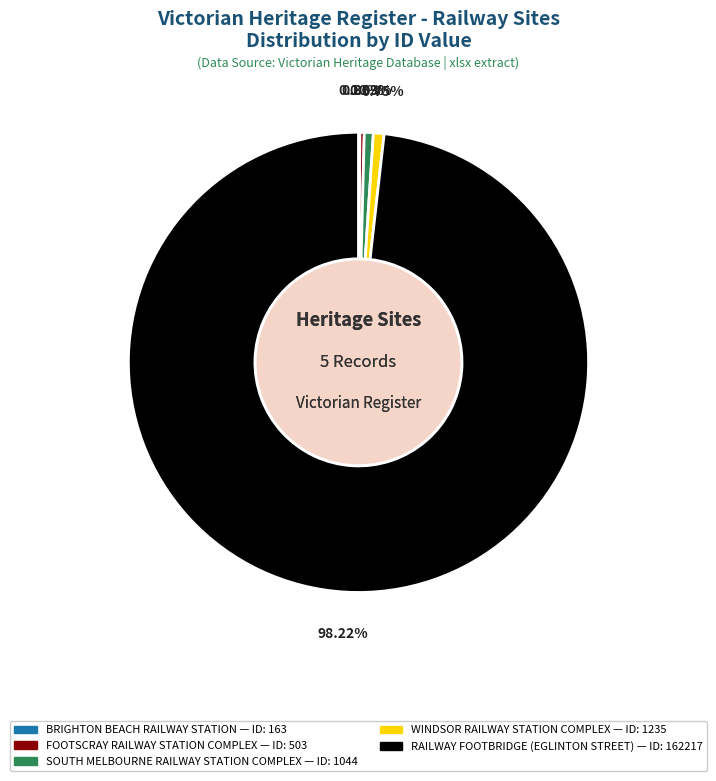

Is the sum of FOOTSCRAY RAILWAY STATION COMPLEX and SOUTH MELBOURNE RAILWAY STATION COMPLEX greater than half?

No